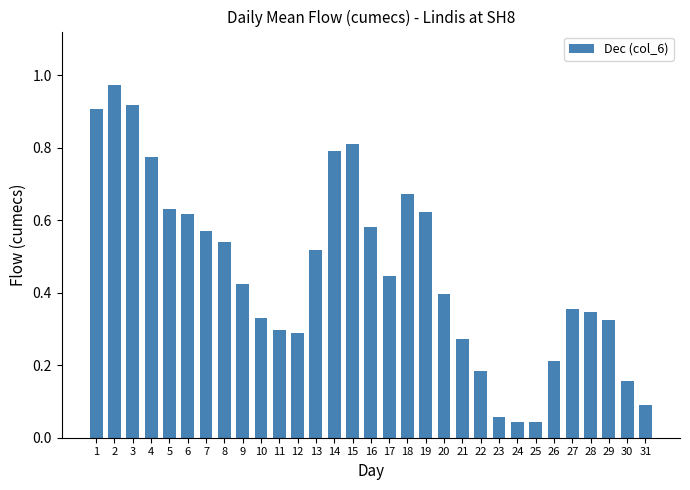

True or false: the data shows 0.4 at 20.

True